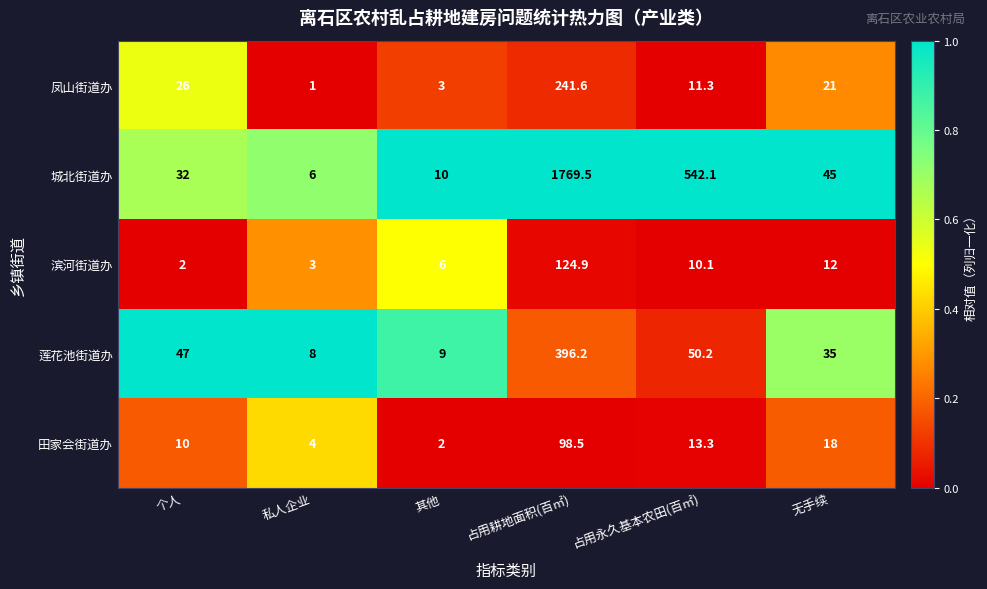

Which category has the highest value in the 滨河街道办 series?

占用耕地面积(百㎡)